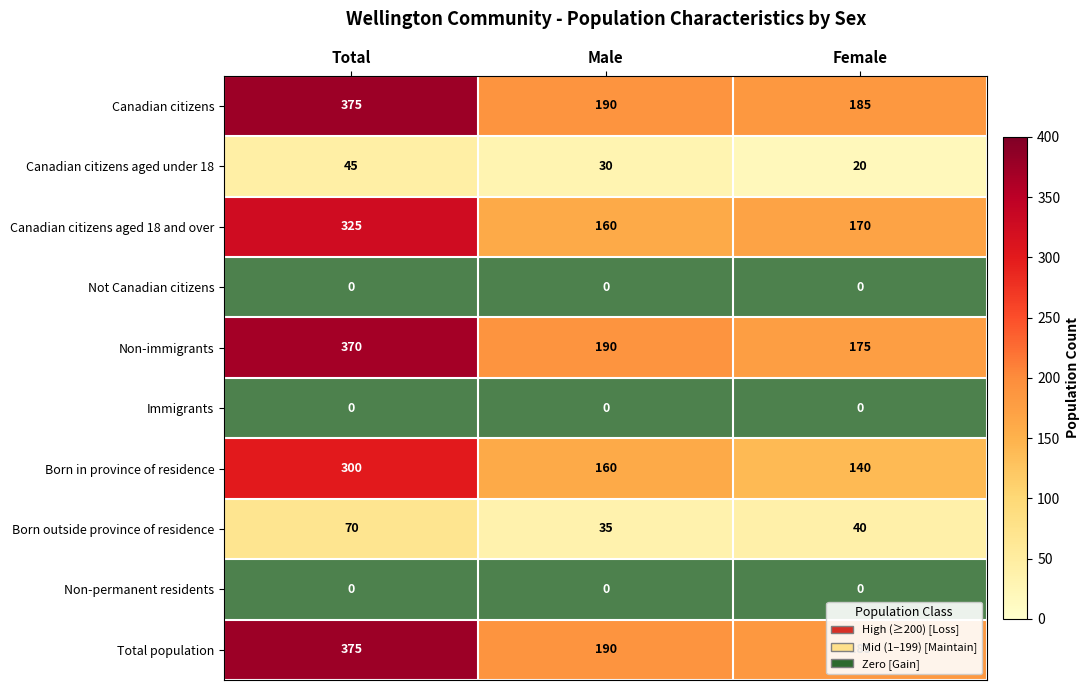

Is the value of Canadian citizens aged under 18 at Female greater than the value of Canadian citizens aged 18 and over at Male?

No